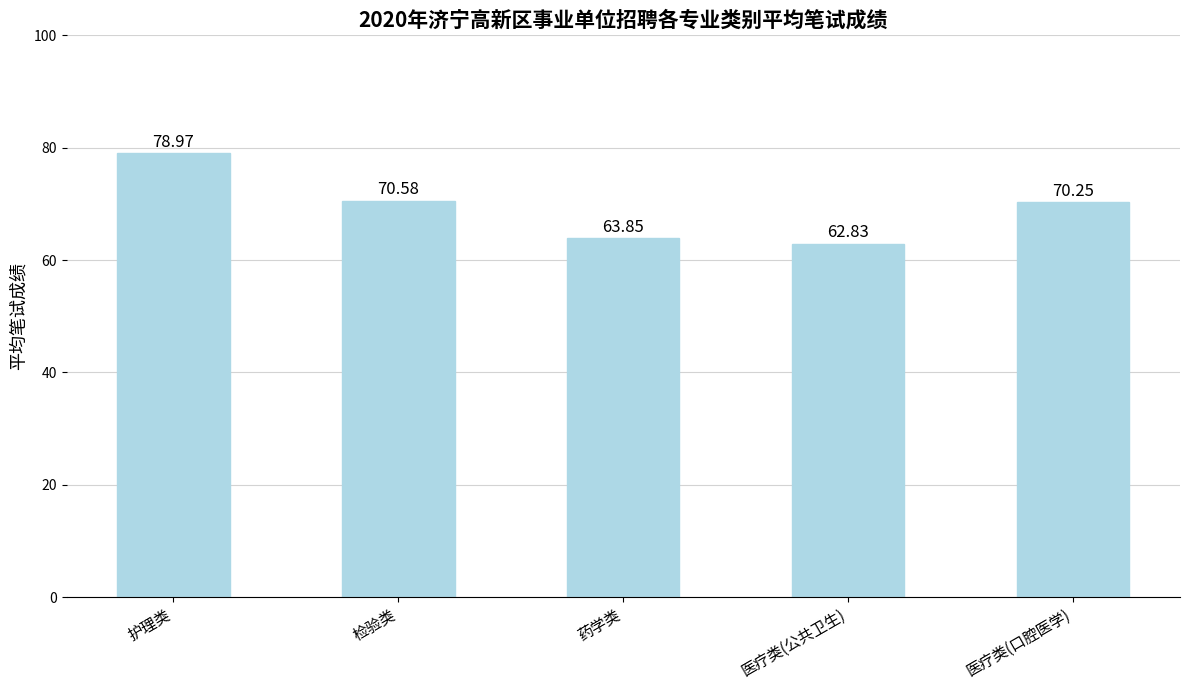

Where does the data first go above 70?

护理类